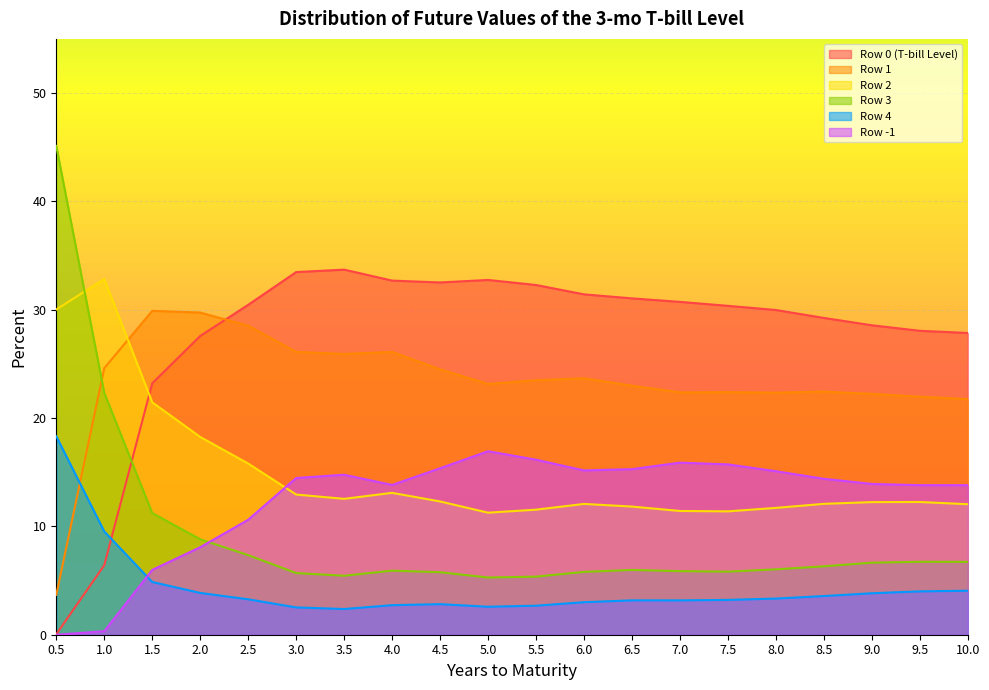

What is the highest value of the Row 2 series?

32.8